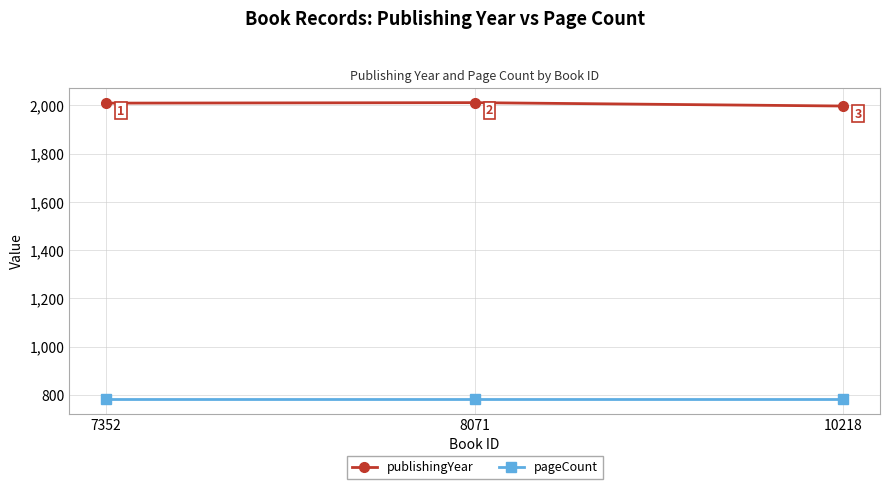

What is the value of the publishingYear point at the 3rd from the left?

1997